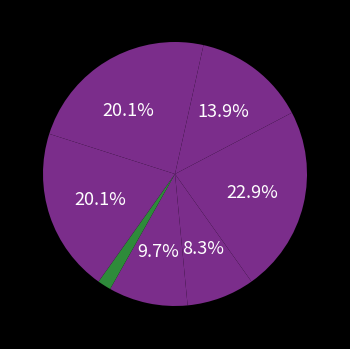

How many slices are in this pie chart?

8